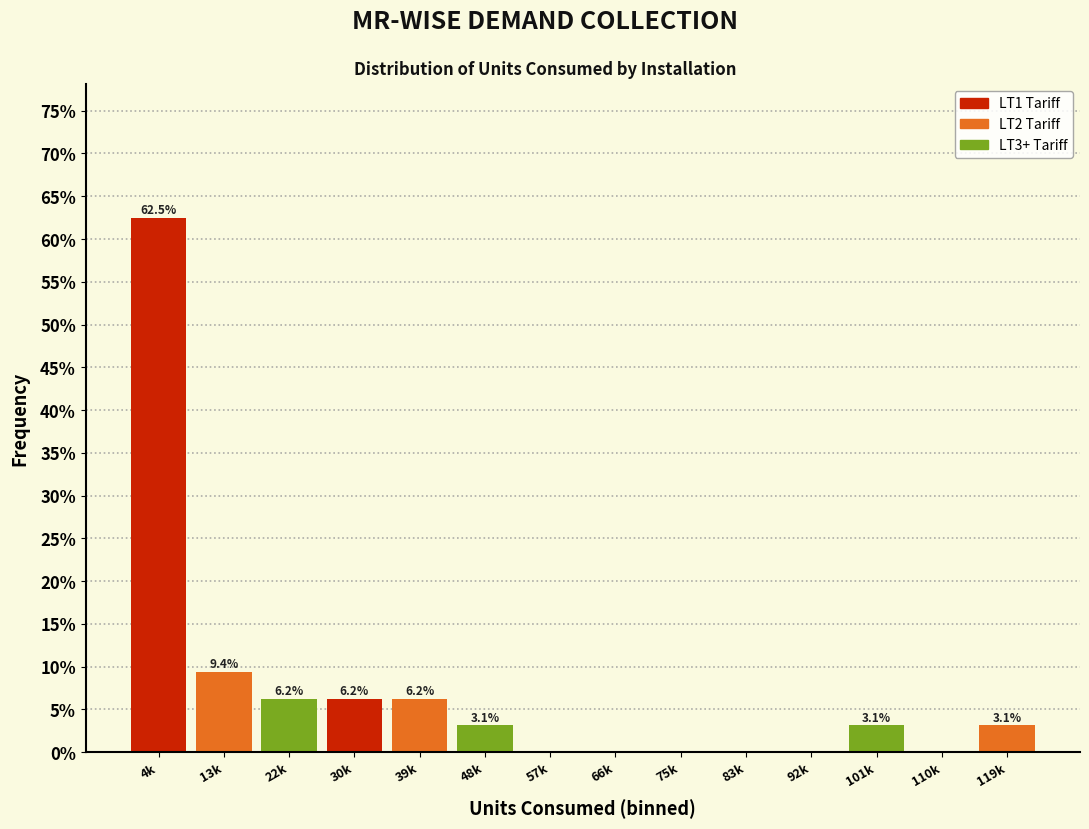

What value does the data have at 4k?

62.5